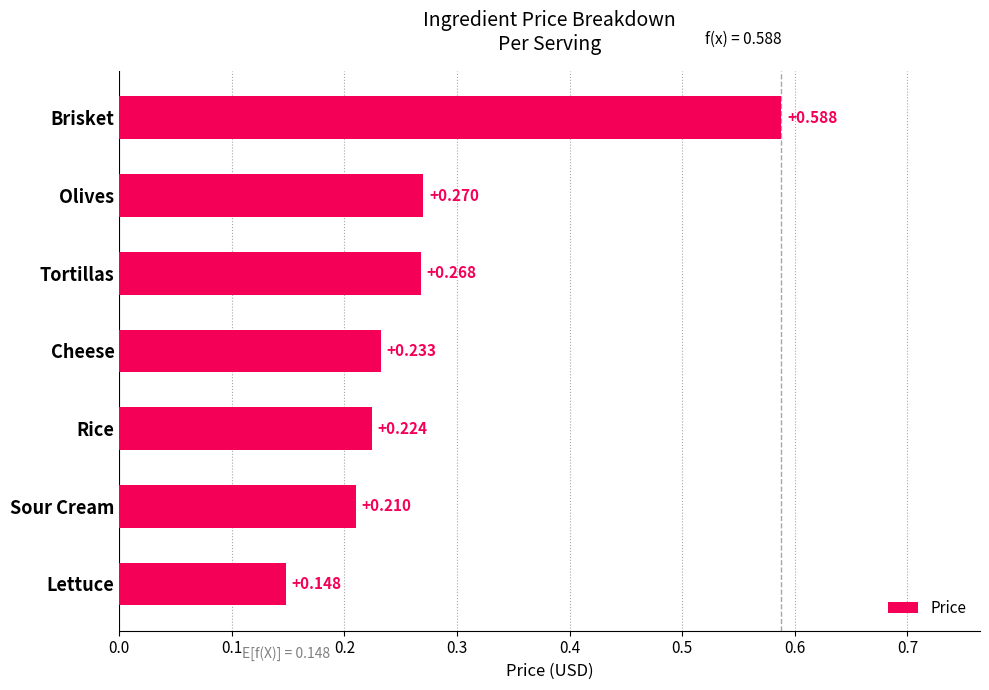

How many series are shown in this chart?

1